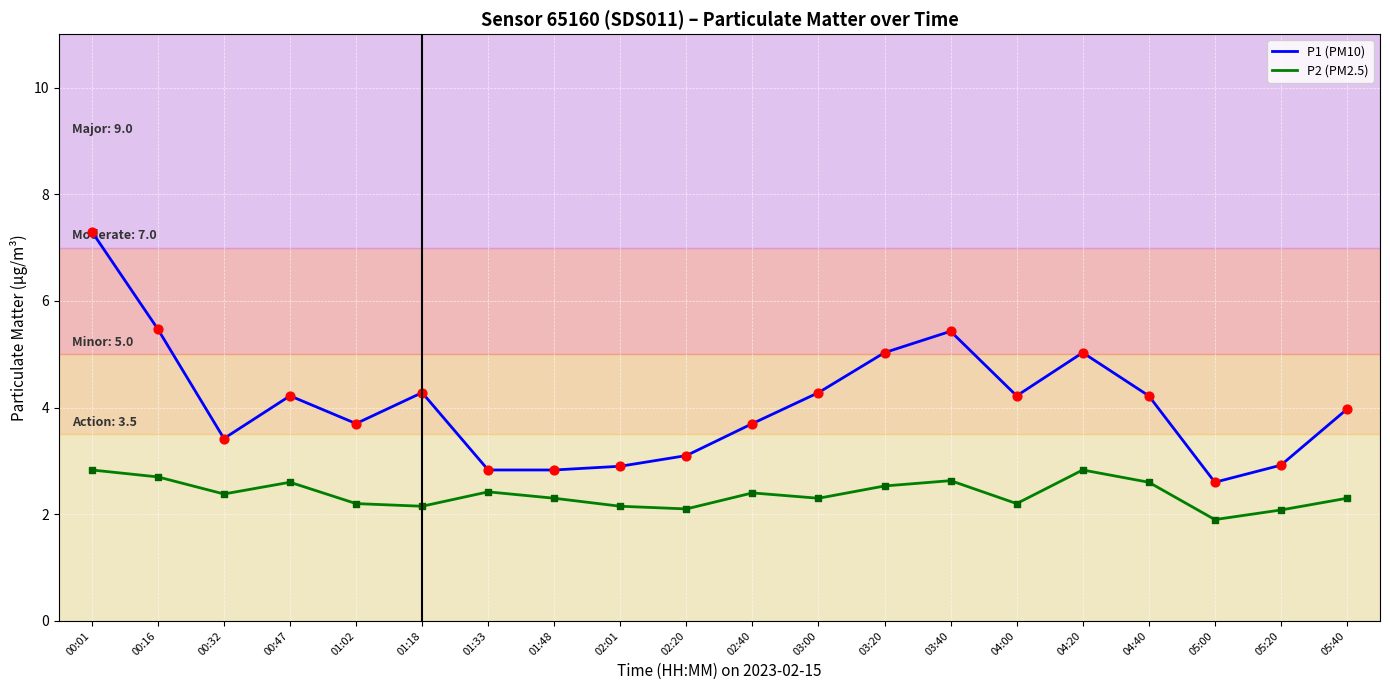

Which series has the widest spread of values?

P1 (PM10)